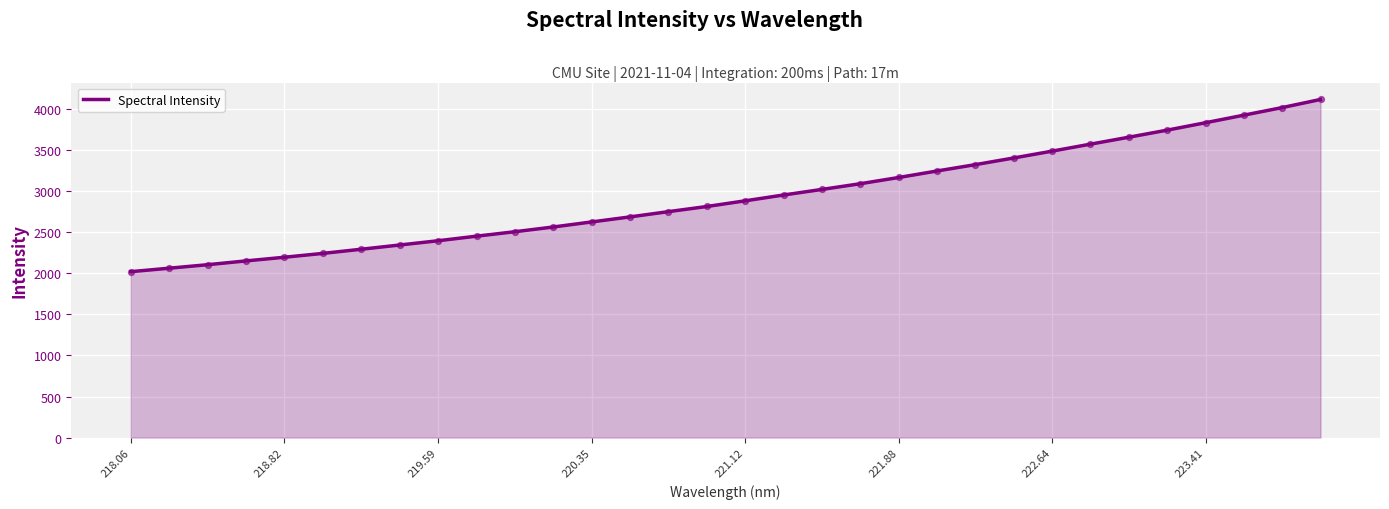

What is the difference between the maximum and minimum values?

2095.9